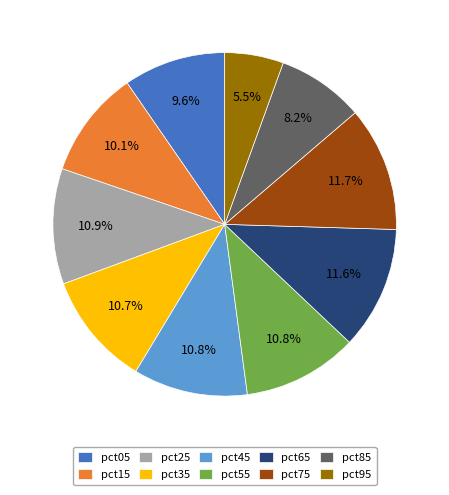

To the nearest percent, what is the difference between the largest and smallest slice percentages?

6%